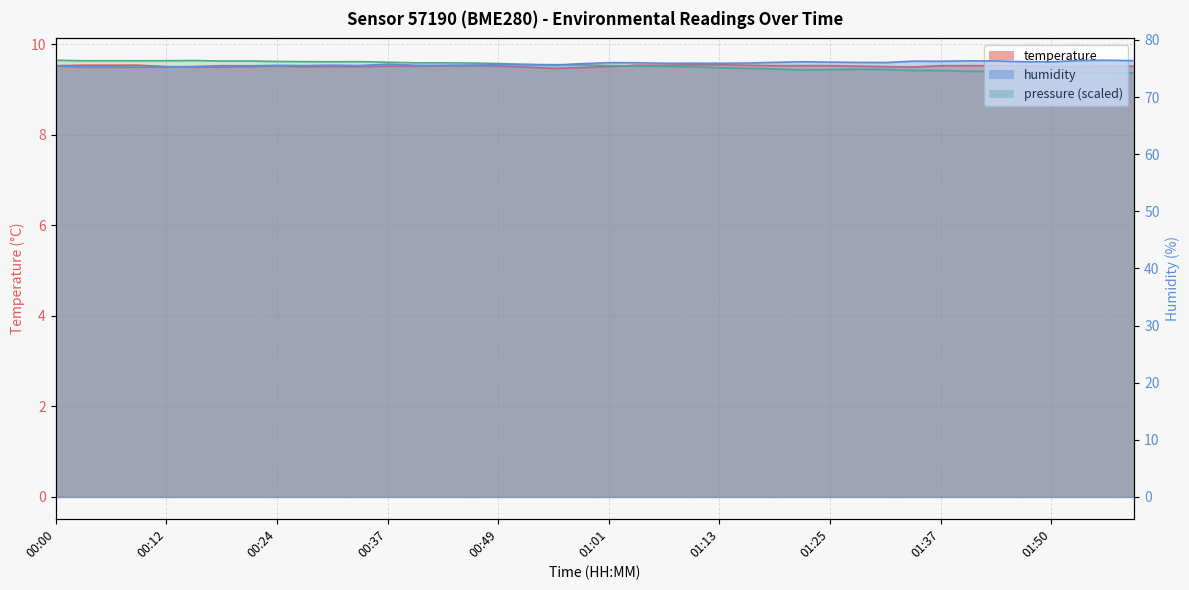

What position from the right is 00:43?

26